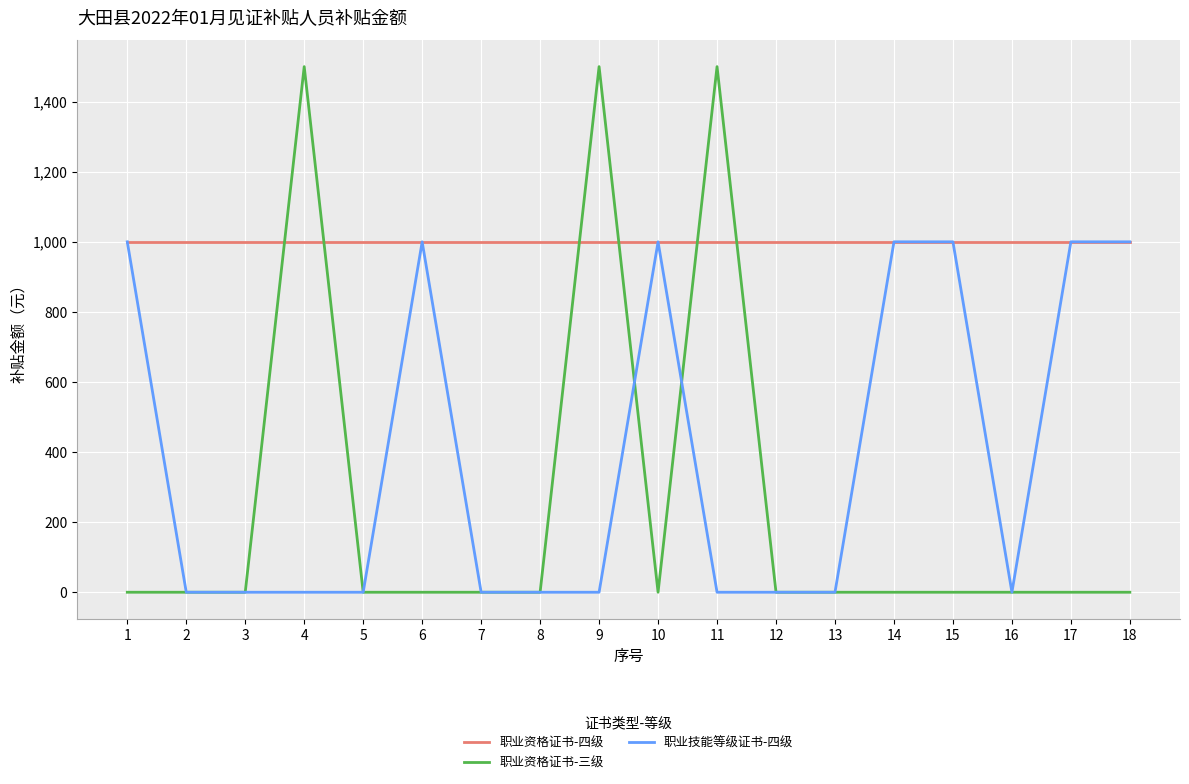

Which series changed the most between 5 and 11?

职业资格证书-三级